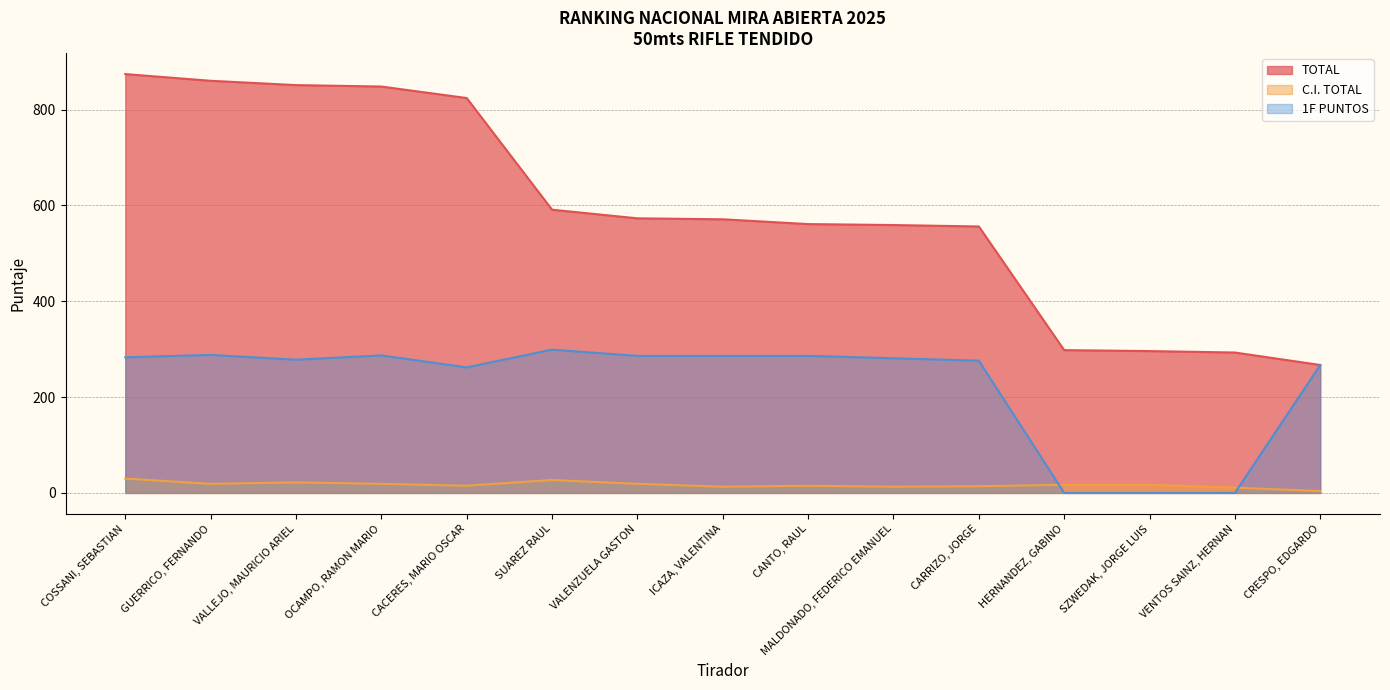

The TOTAL series shows 591 at SUAREZ RAUL. True or false?

True